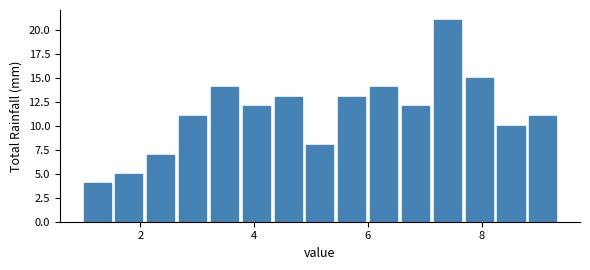

Around what value on the x-axis is the tallest bar? Give the approximate position of its centre, as read against the axis.

7.4